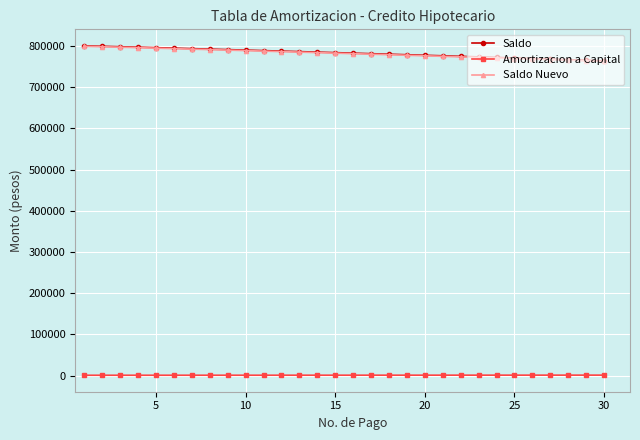

What is the value of the Saldo point at the 27th from the left?

767719.7